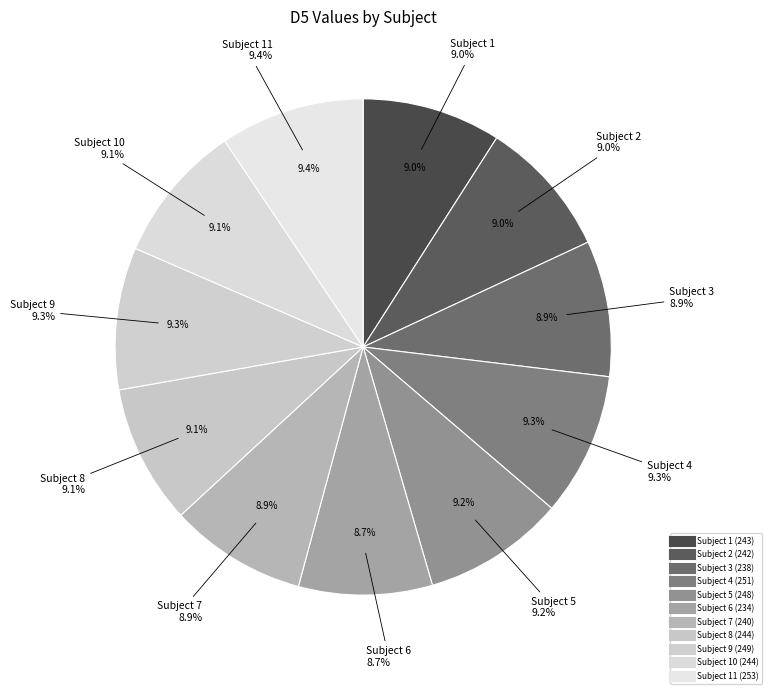

Is there any slice that represents more than half of the pie?

No